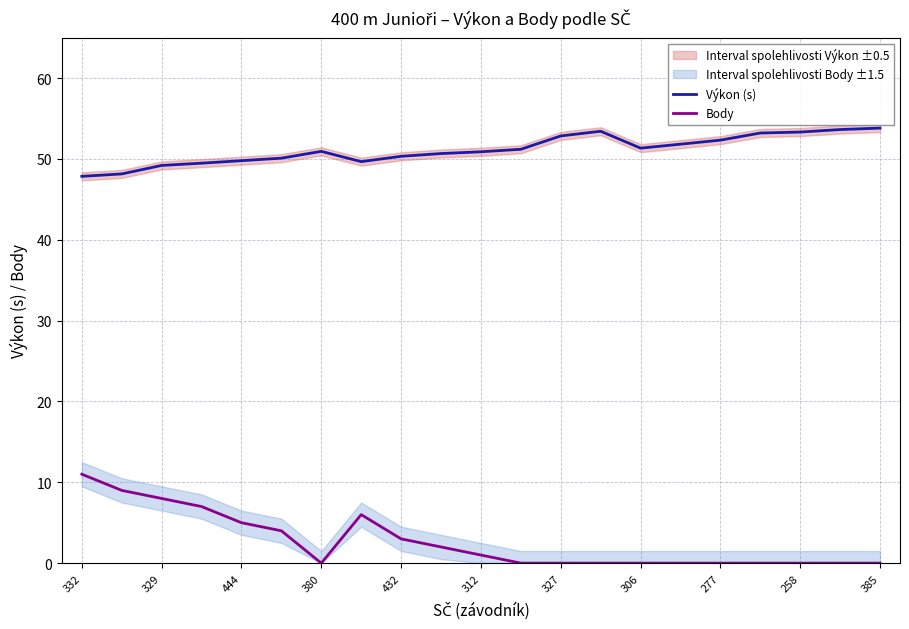

How many lines are shown in the chart?

2